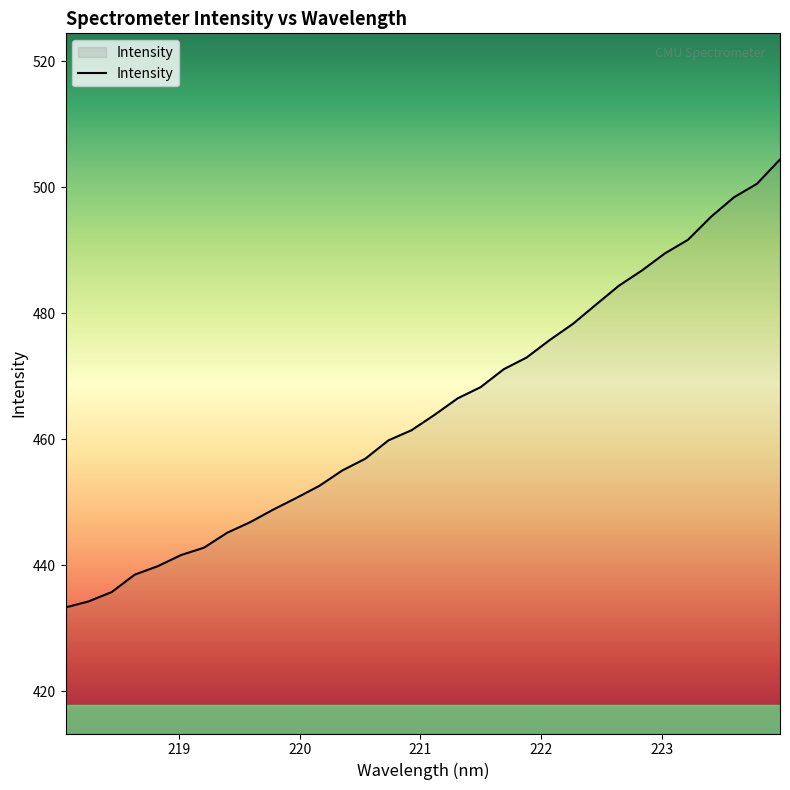

What is the difference between the maximum and minimum values?

71.1